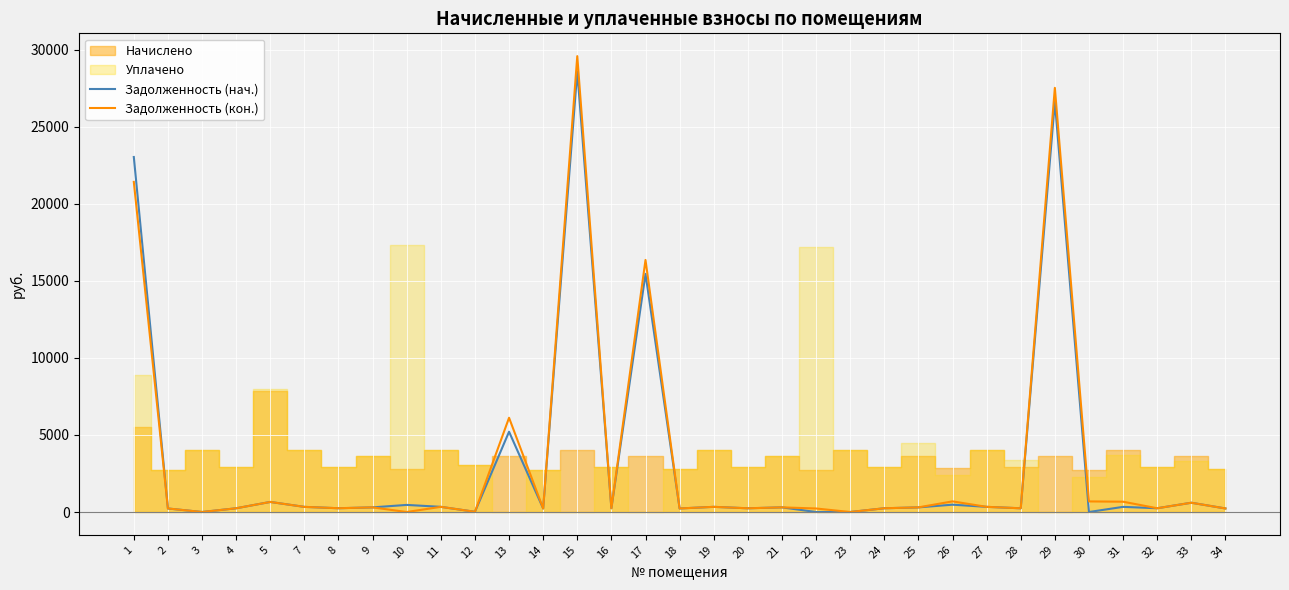

Reading right to left, extract all data points from this chart.

Задолженность (нач.): 230.7	602.4	244.2	334.8	0.2	26628.1	242.5	335.6	476.6	300.4	244.2	0.0	0.0	302.0	242.5	335.6	230.7	15457.2	244.2	28589.0	229.1	5211.6	14.8	335.6	461.0	301.2	245.8	333.9	653.6	242.5	0.0	229.1	23046.1
Задолженность (кон.): 230.7	602.4	244.2	669.5	687.4	27534.2	242.5	335.6	691.4	301.2	244.2	0.0	229.1	302.0	242.5	335.6	230.7	16360.8	244.2	29593.2	229.1	6117.7	14.8	335.6	0.0	301.2	245.8	333.9	654.2	242.5	0.0	229.9	21430.4